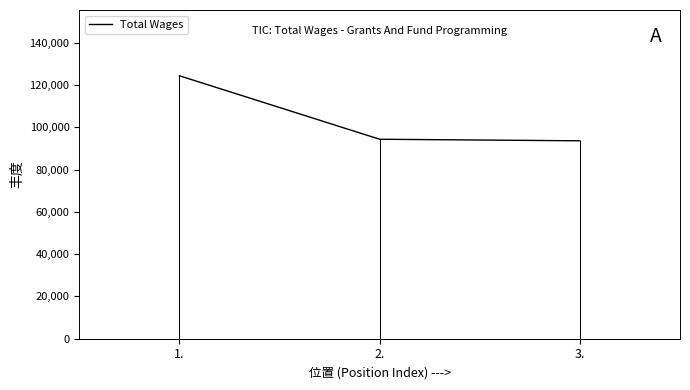

Count the number of categories in the chart.

3